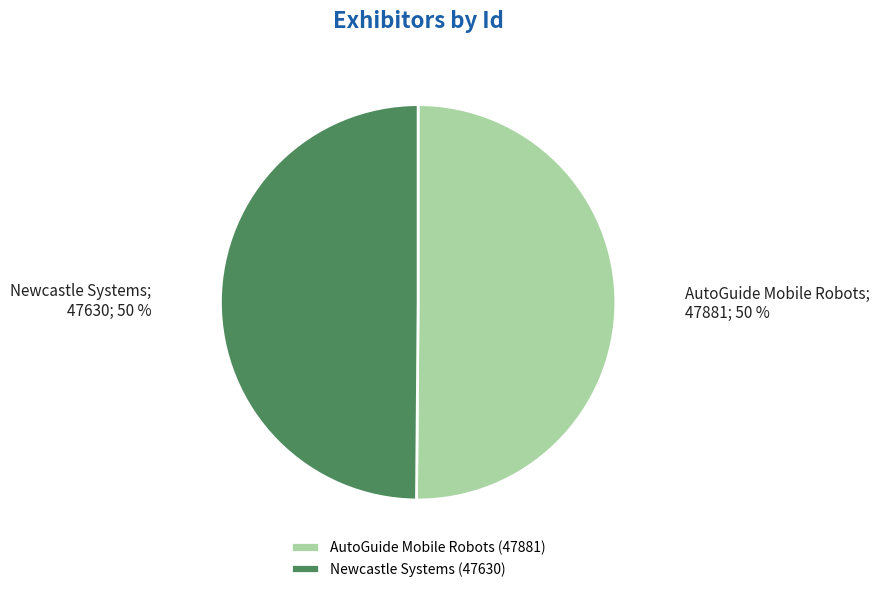

Count the number of slices in the pie.

2